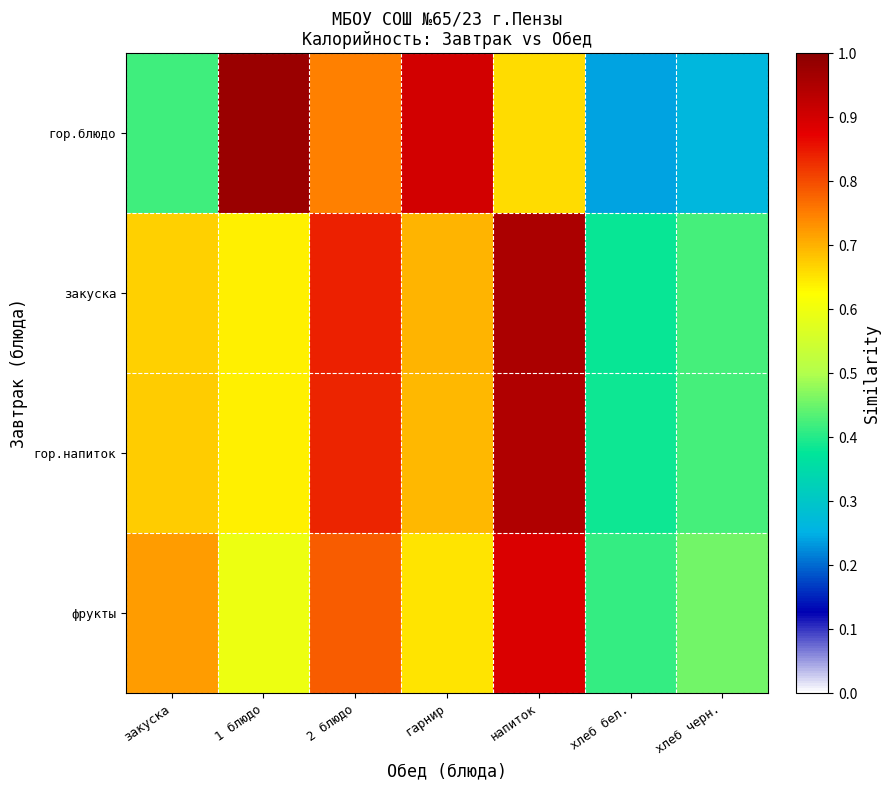

Reading left to right, transcribe all the data shown in this chart.

гор.блюдо: закуска=0.4	1 блюдо=1.0	2 блюдо=0.7	гарнир=0.9	напиток=0.7	хлеб бел.=0.2	хлеб черн.=0.3
закуска: закуска=0.7	1 блюдо=0.6	2 блюдо=0.8	гарнир=0.7	напиток=1.0	хлеб бел.=0.4	хлеб черн.=0.4
гор.напиток: закуска=0.7	1 блюдо=0.6	2 блюдо=0.8	гарнир=0.7	напиток=0.9	хлеб бел.=0.4	хлеб черн.=0.4
фрукты: закуска=0.7	1 блюдо=0.6	2 блюдо=0.8	гарнир=0.6	напиток=0.9	хлеб бел.=0.4	хлеб черн.=0.5